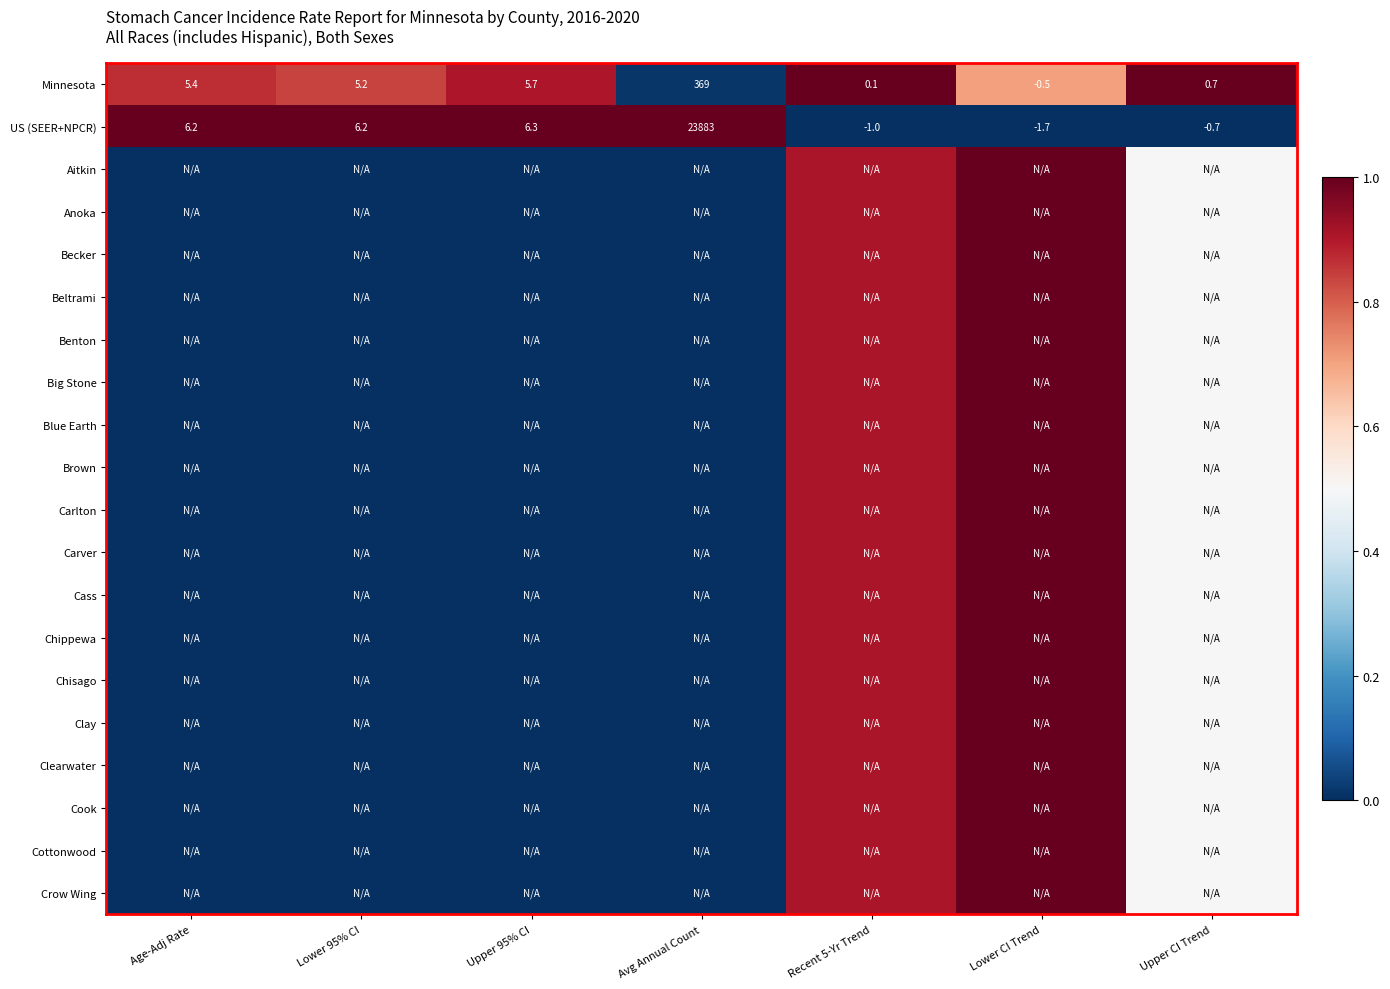

How many series are shown in this chart?

20